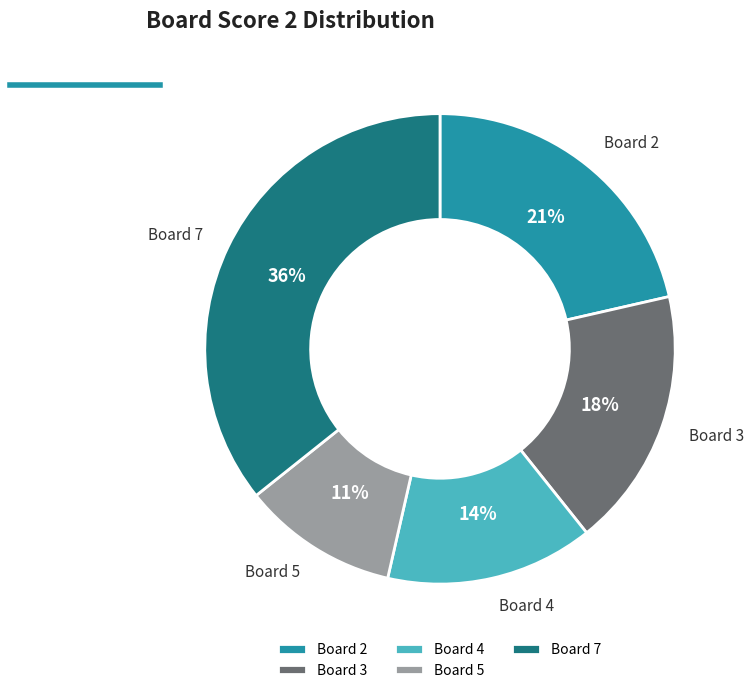

To the nearest percent, what percentage of the pie is Board 7?

36%